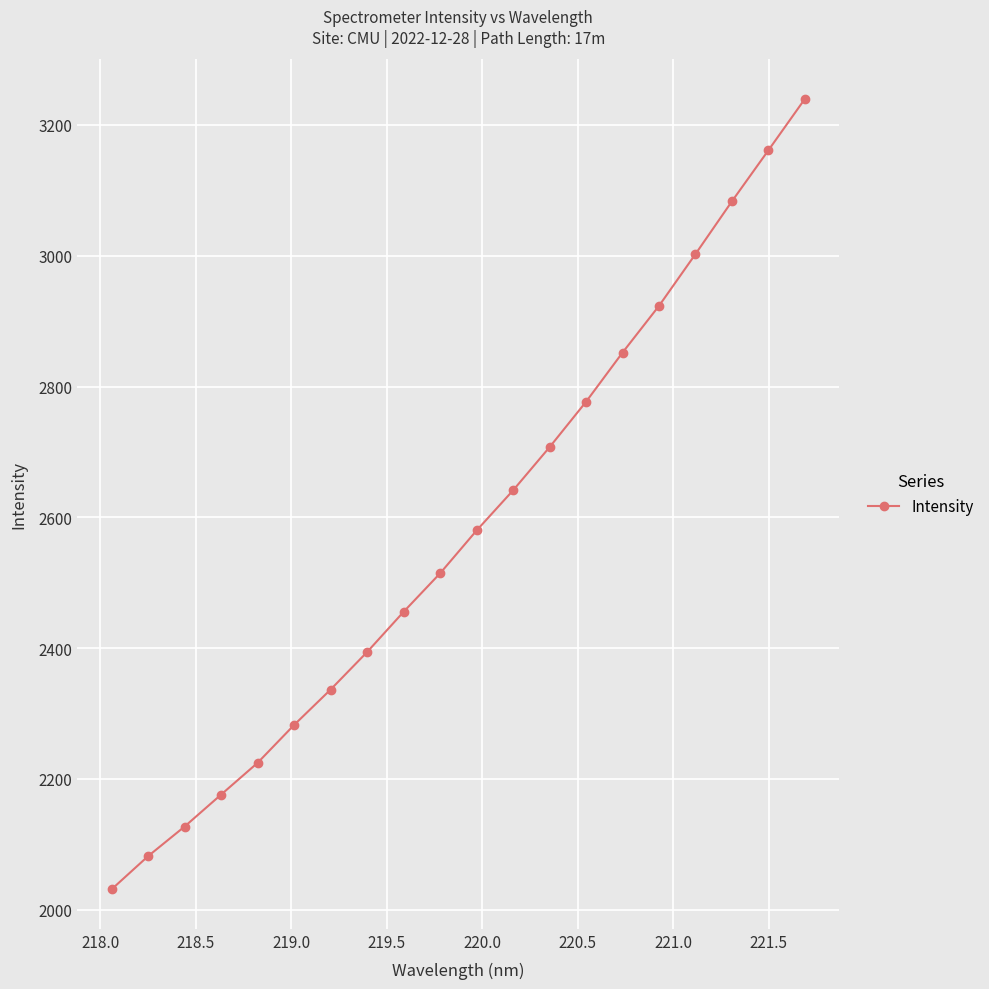

True or false: there are more than 2 points higher than both neighbors.

False